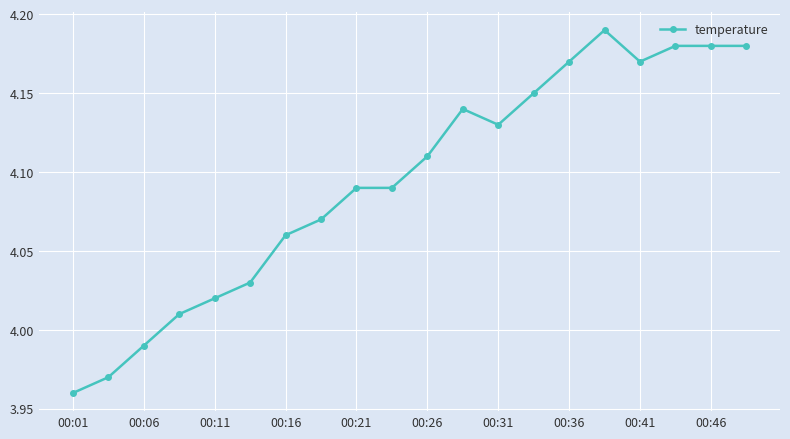

What is the sum of all values?

81.9